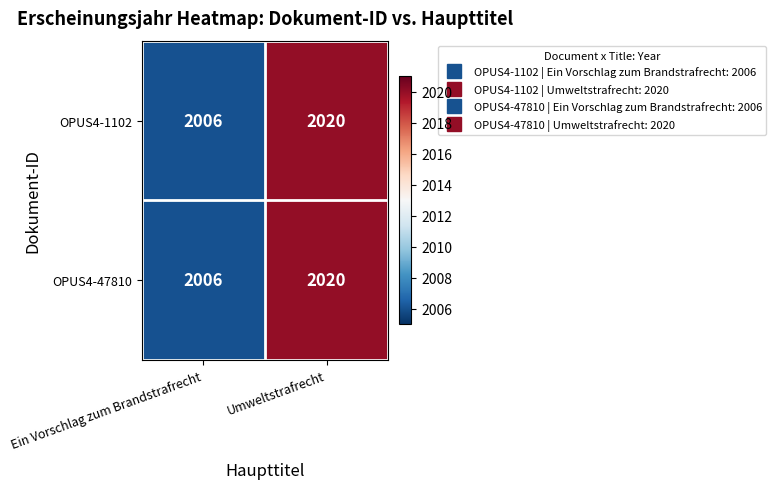

What is the average value of the OPUS4-1102 series?

2013